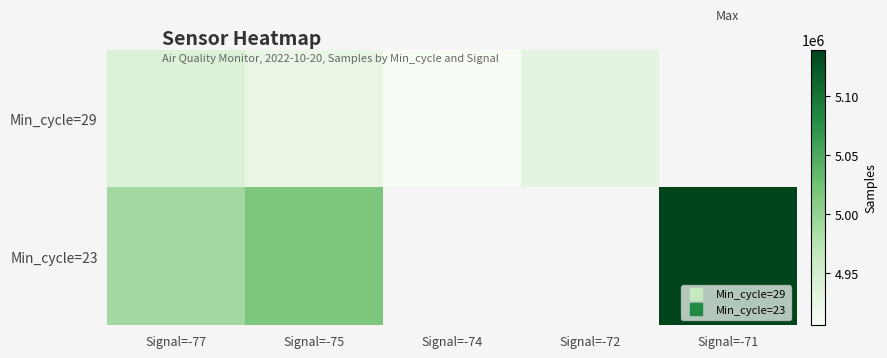

Which category has the highest value in the Min_cycle=29 series?

Signal=-77